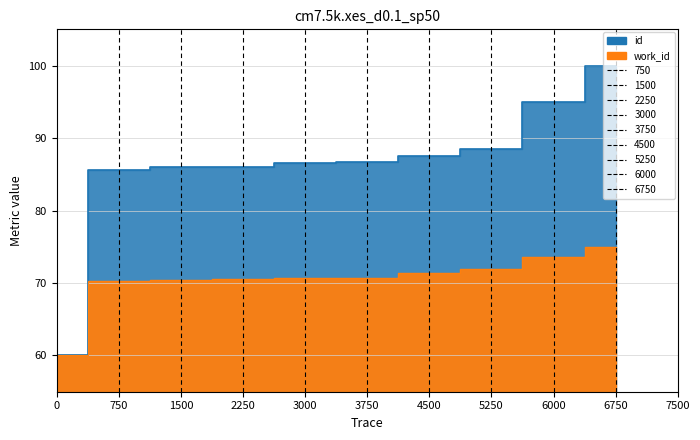

True or false: id and work_id intersect in this chart.

False